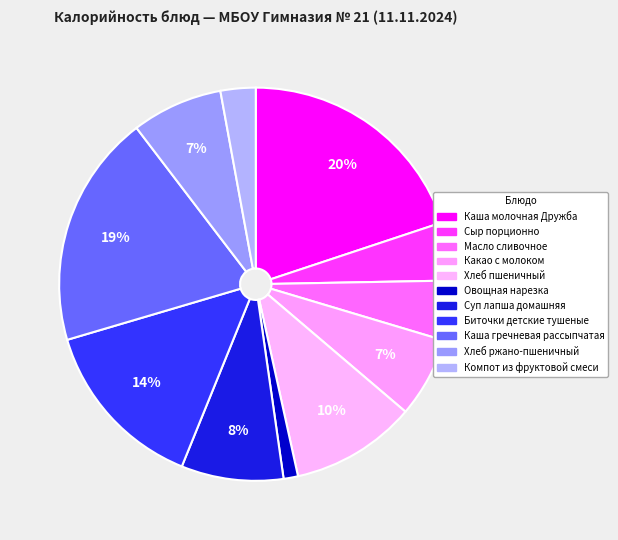

Count the number of slices in the pie.

11